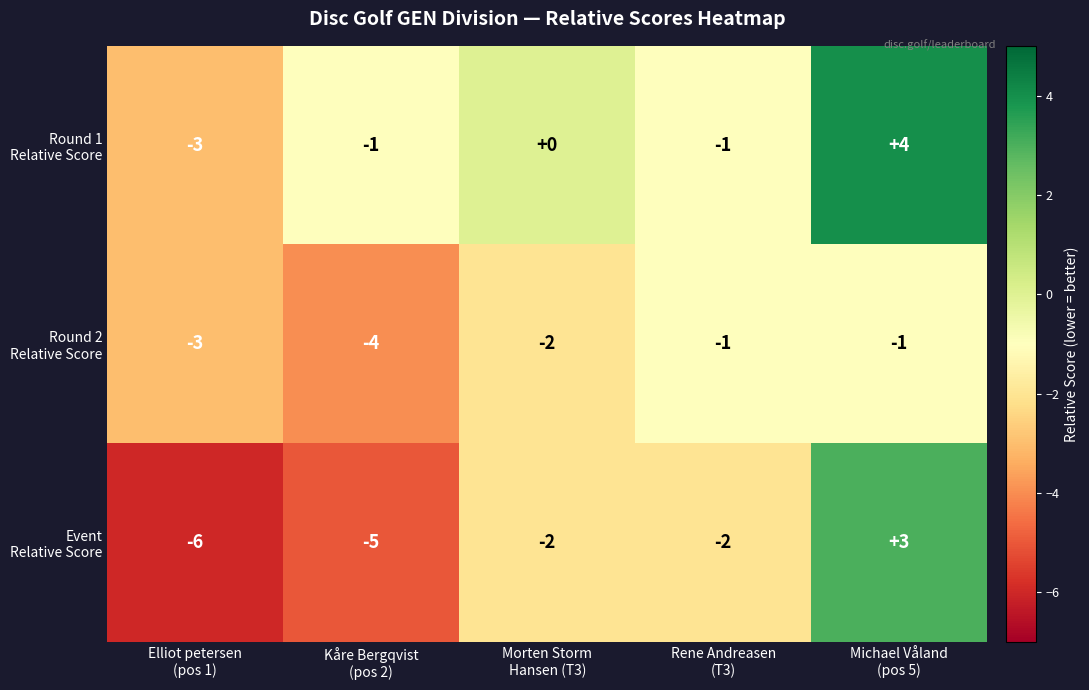

What is the minimum value shown in the chart?

-6